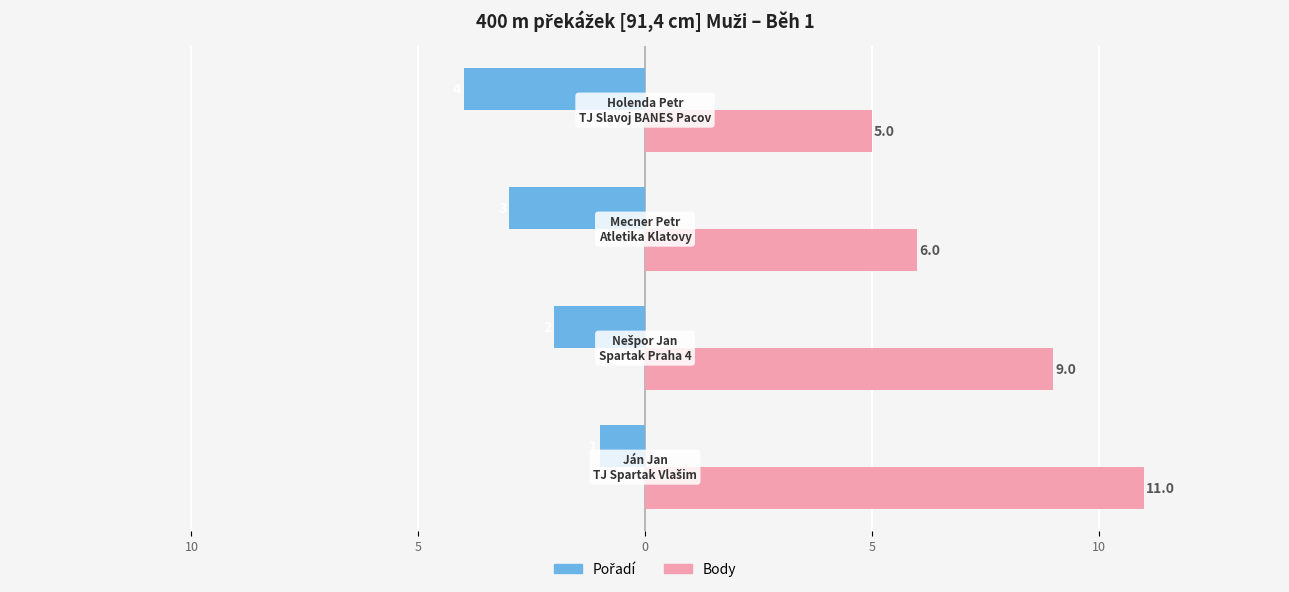

Count the Pořadí values in the range -3 to -1.

3